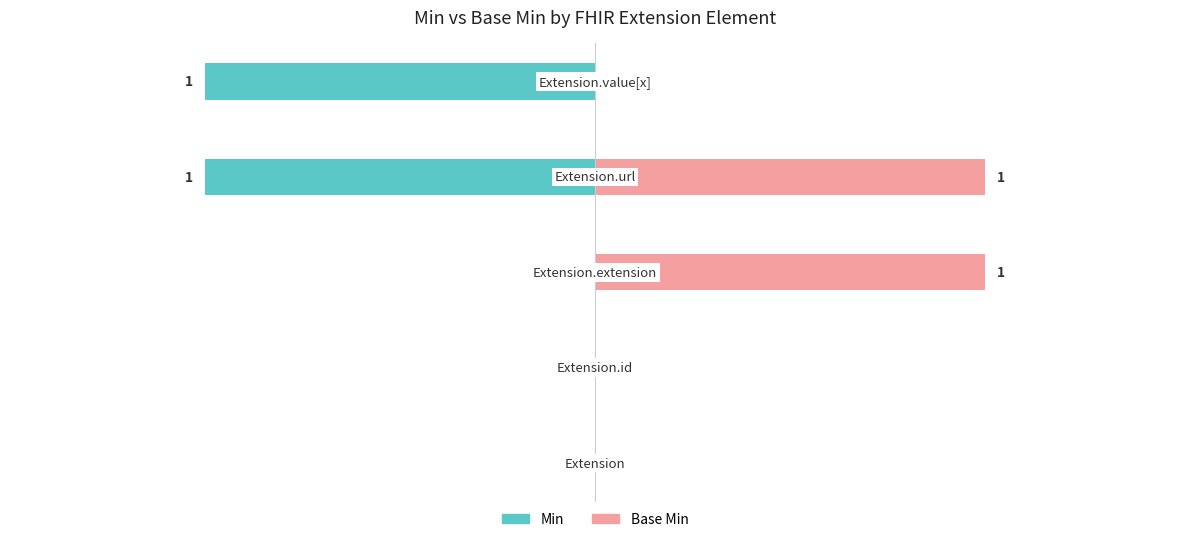

What are all the series names shown in the legend?

Min, Base Min